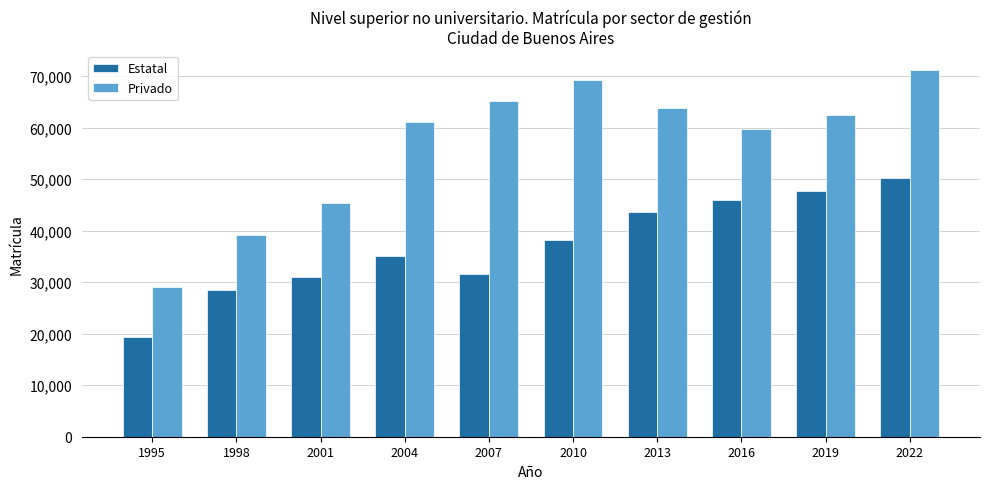

Which series has the widest spread of values?

Privado